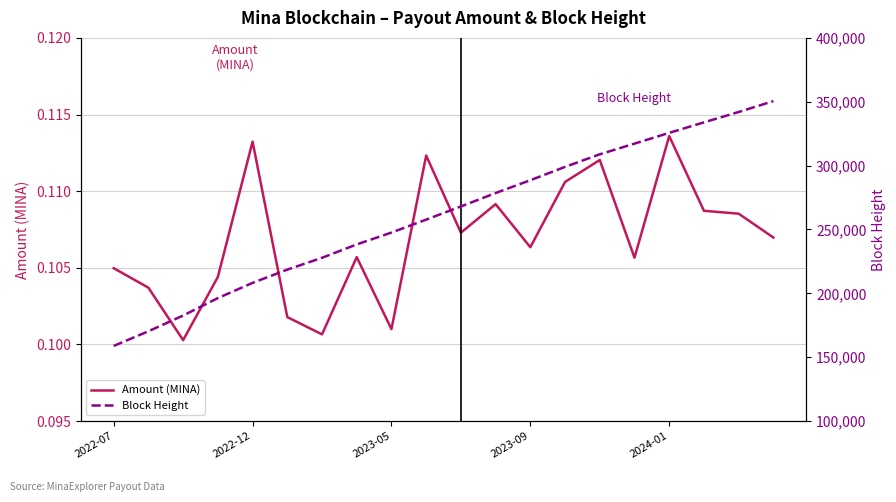

What are all the series names shown in the legend?

Amount (MINA), Block Height